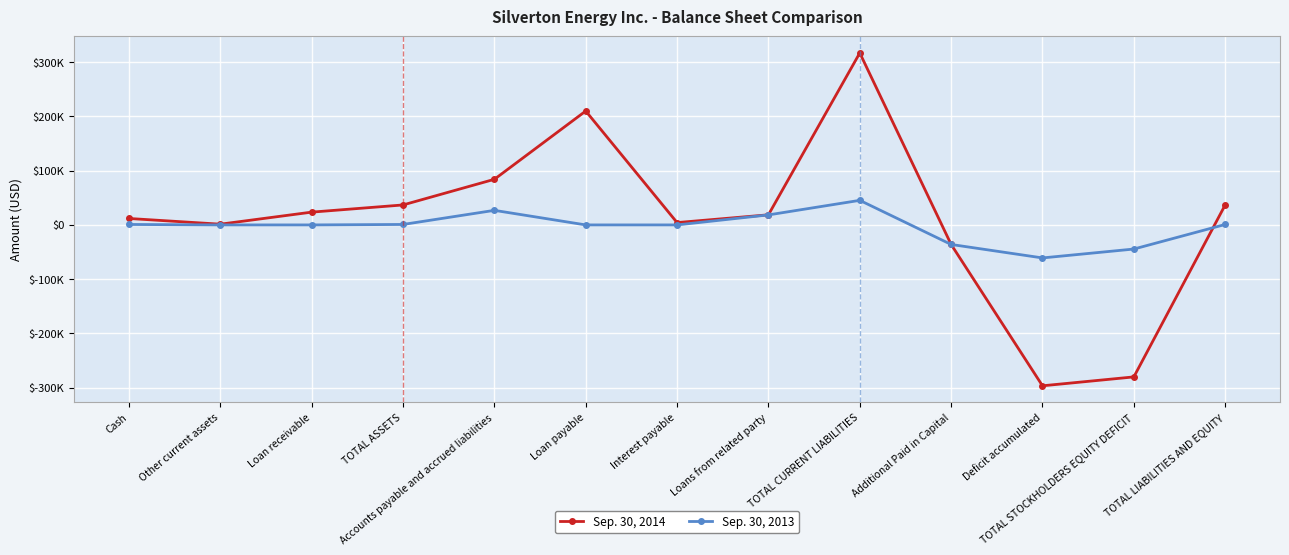

Rank the series by their maximum value, from lowest to highest.

Sep. 30, 2013, Sep. 30, 2014